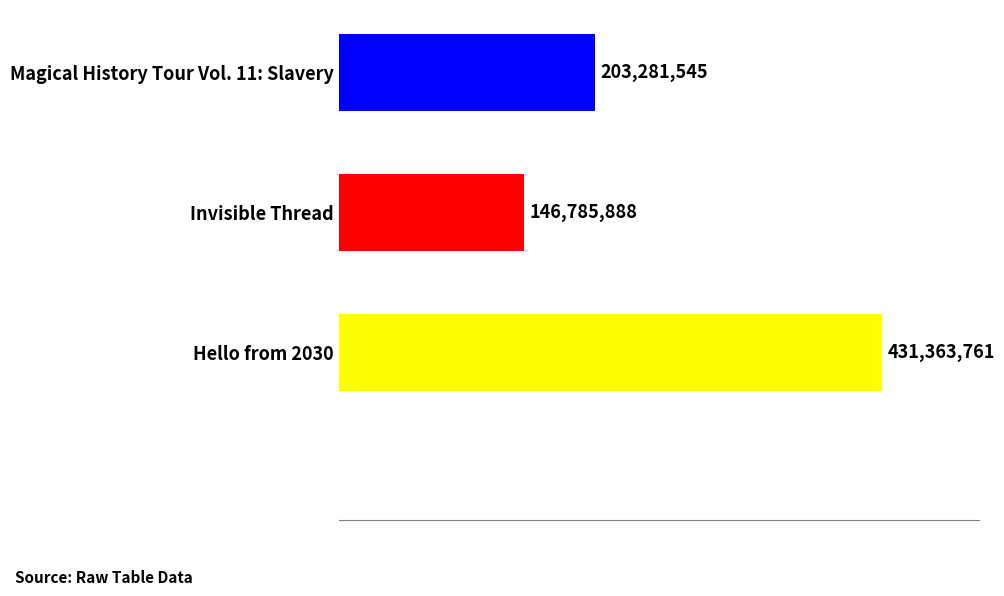

What is the sum of all values?

781431194